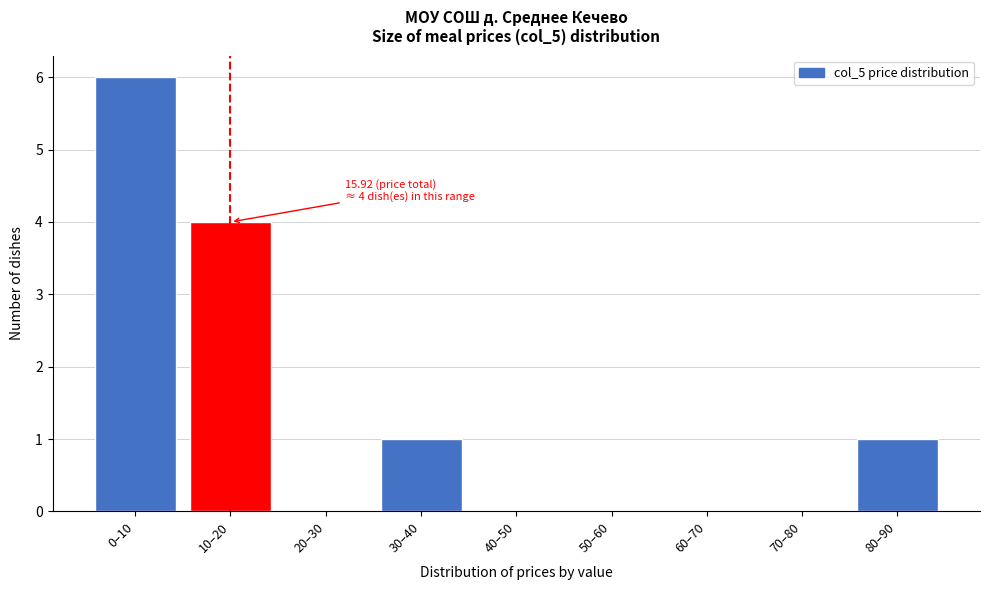

Reading left to right, extract all data points from this chart.

0–10=6	10–20=4	20–30=0	30–40=1	40–50=0	50–60=0	60–70=0	70–80=0	80–90=1